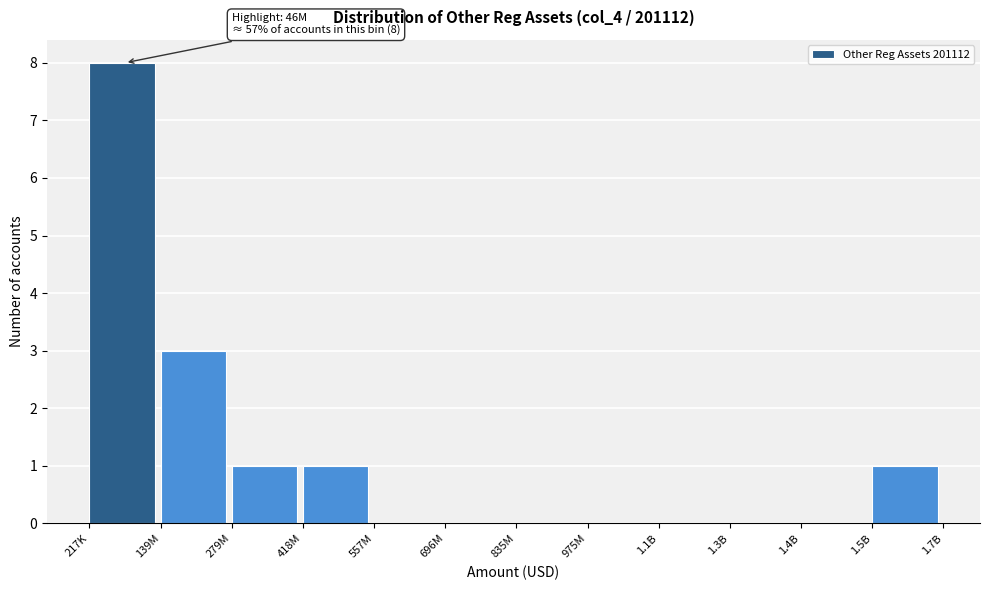

Reading right to left, list all the values displayed in this chart.

1.5B=1	1.4B=0	1.3B=0	1.1B=0	975M=0	835M=0	696M=0	557M=0	418M=1	279M=1	139M=3	217K=8